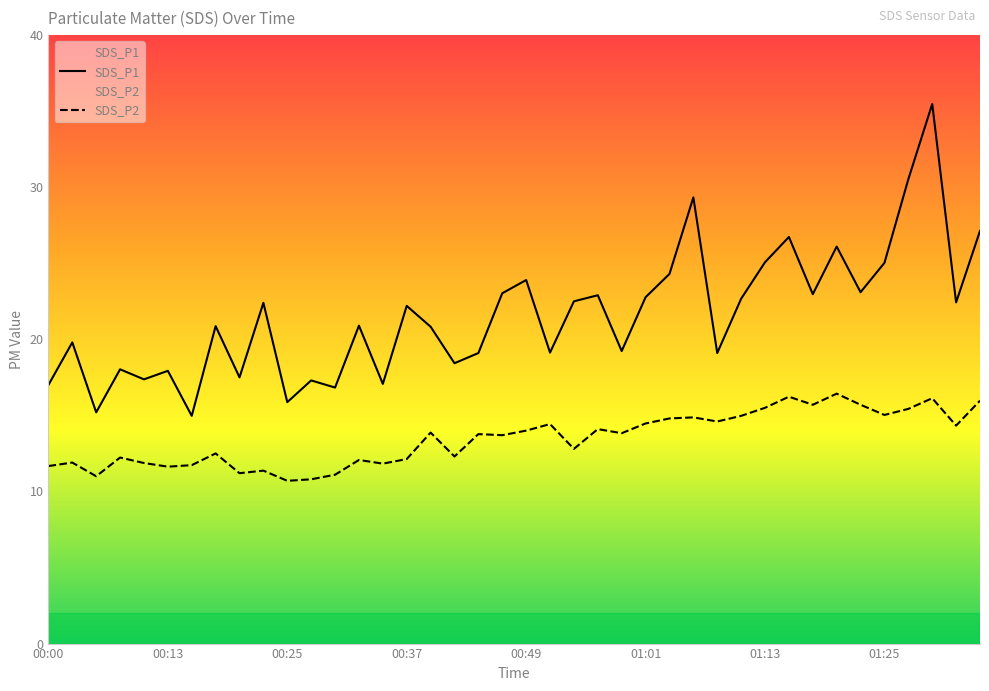

At how many categories does at least one series exceed 27?

4